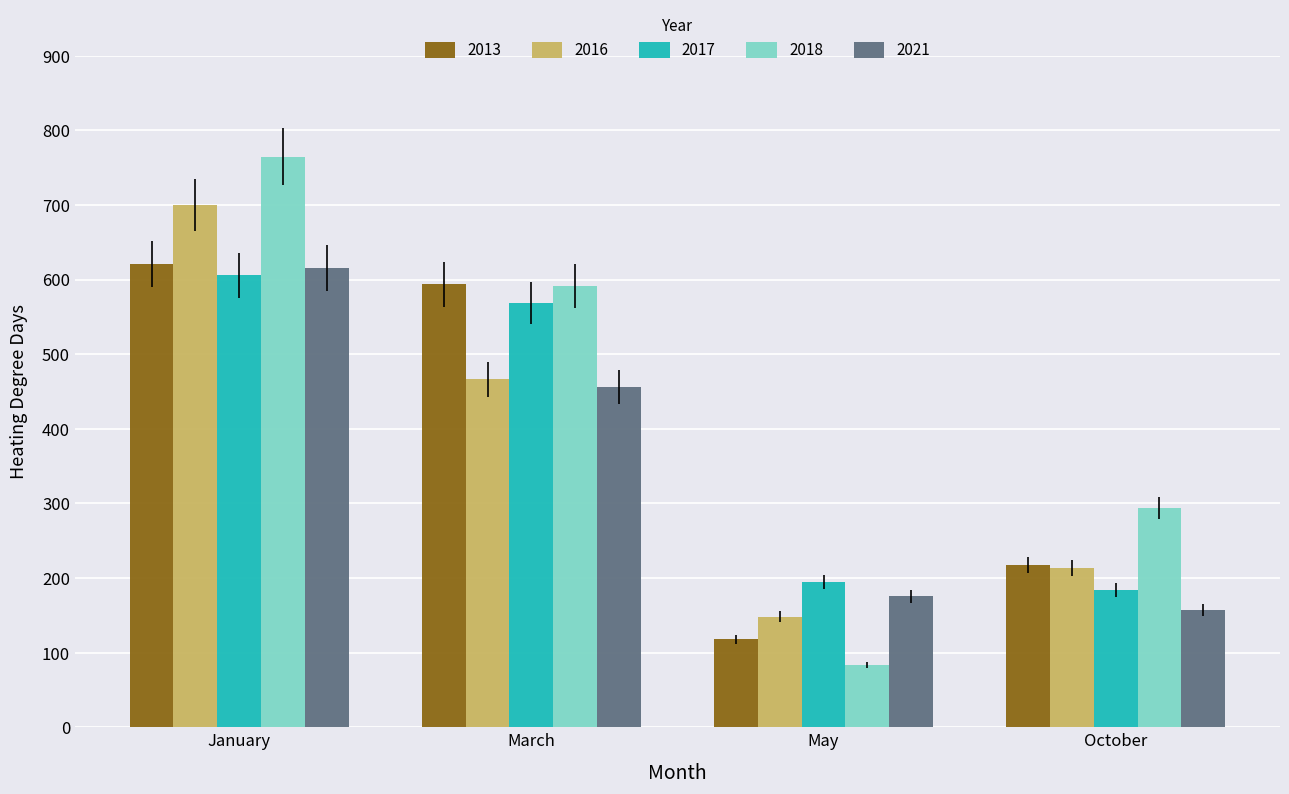

True or false: 2018 has a value of 475.1 at October.

False